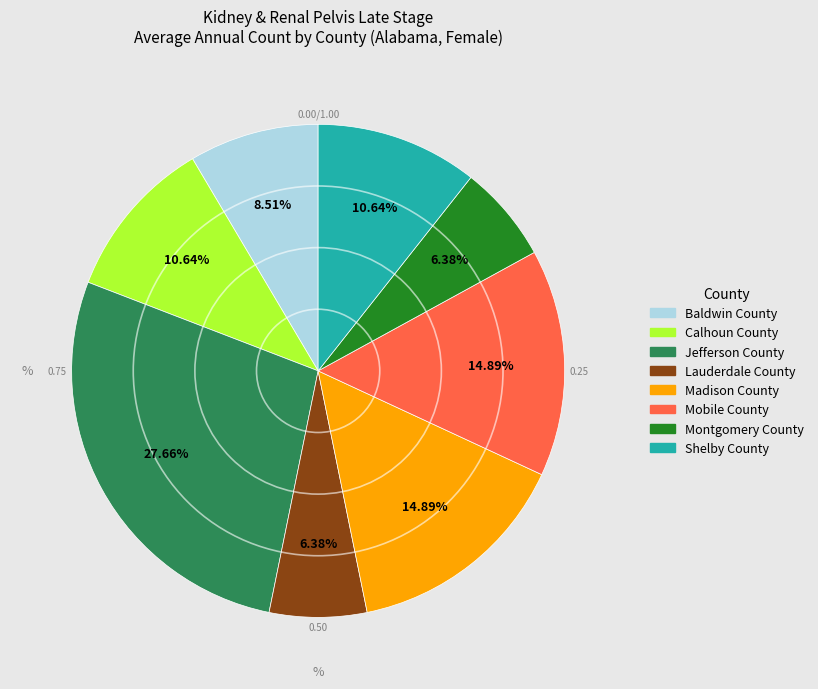

The Lauderdale County slice represents 6% of the pie. True or false?

True